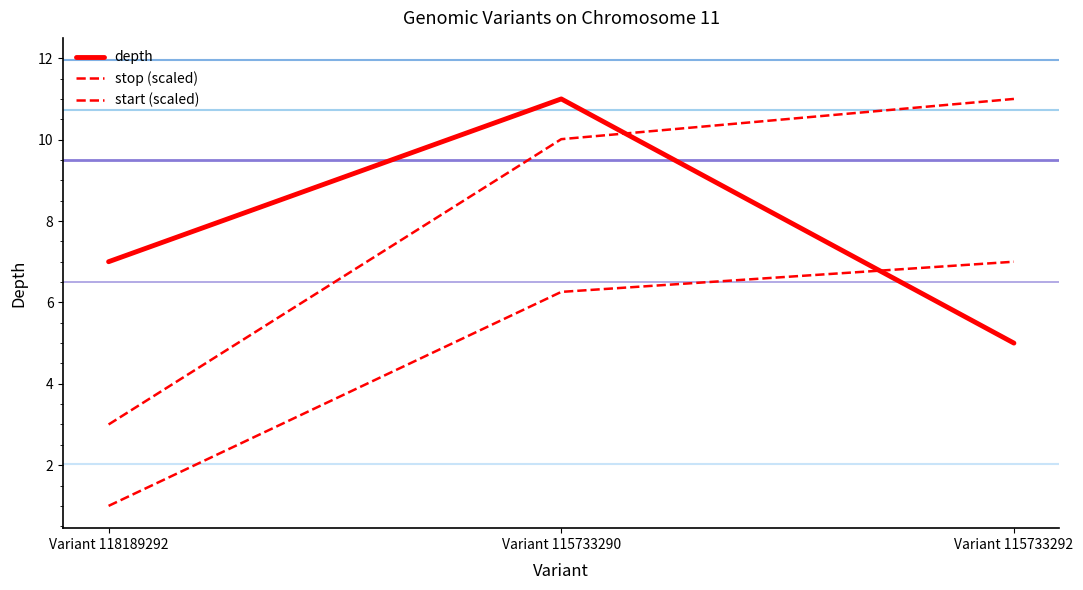

What is the average value of the stop (scaled) series?

8.0